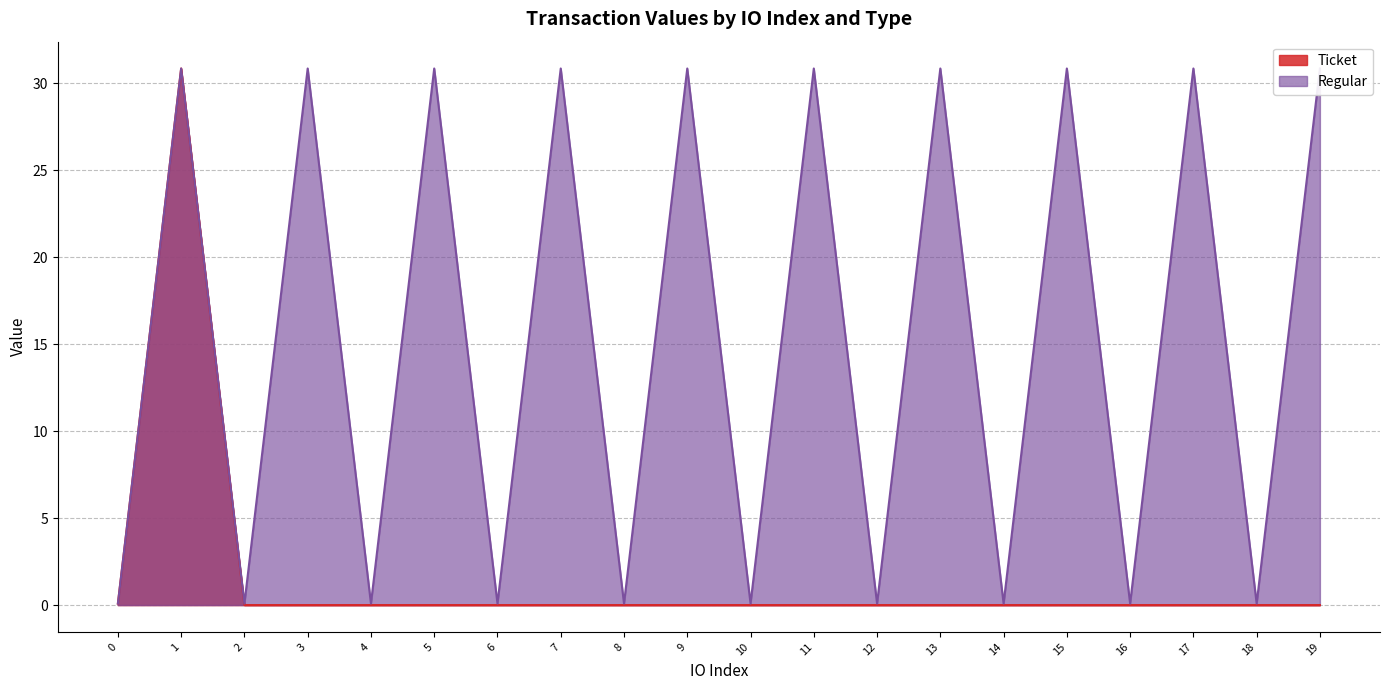

The value of Ticket at 4 is 0.0. True or false?

True